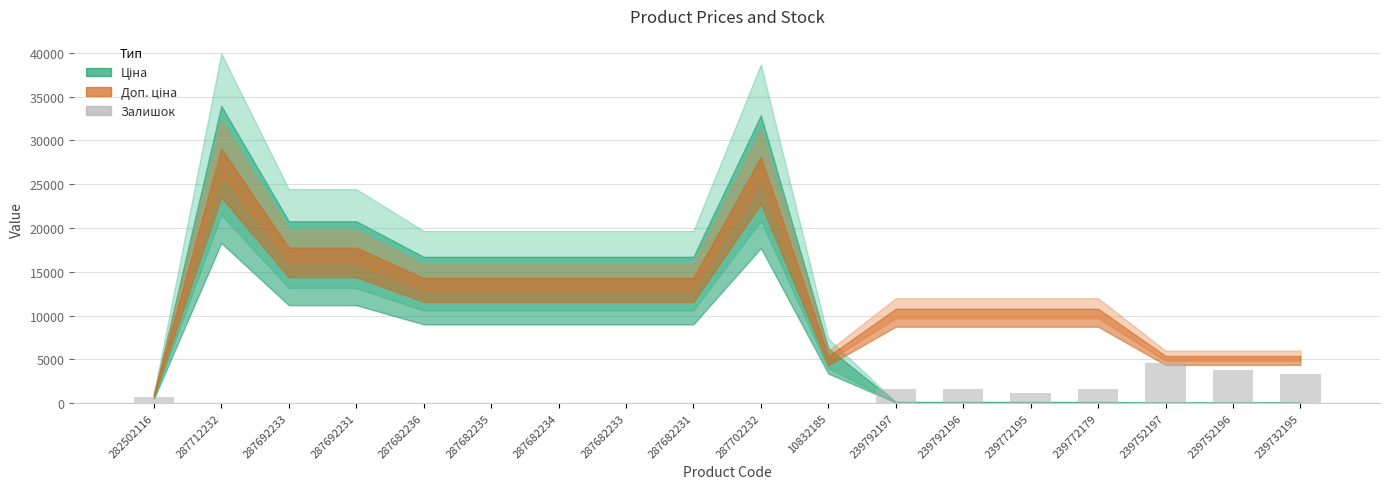

How many data points does each series have?

18